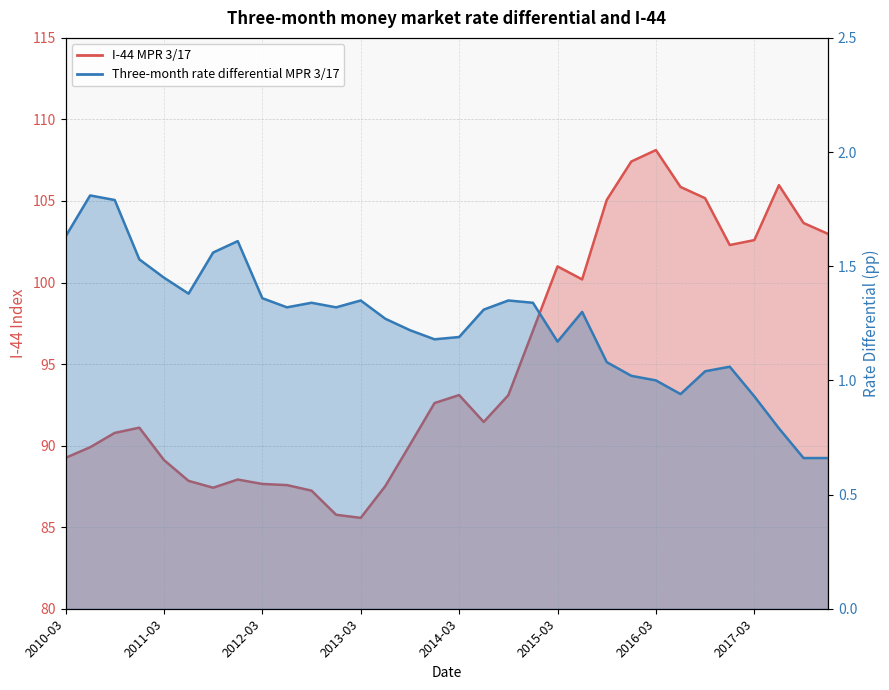

What is the label of the 4th point from the right?

2017-03